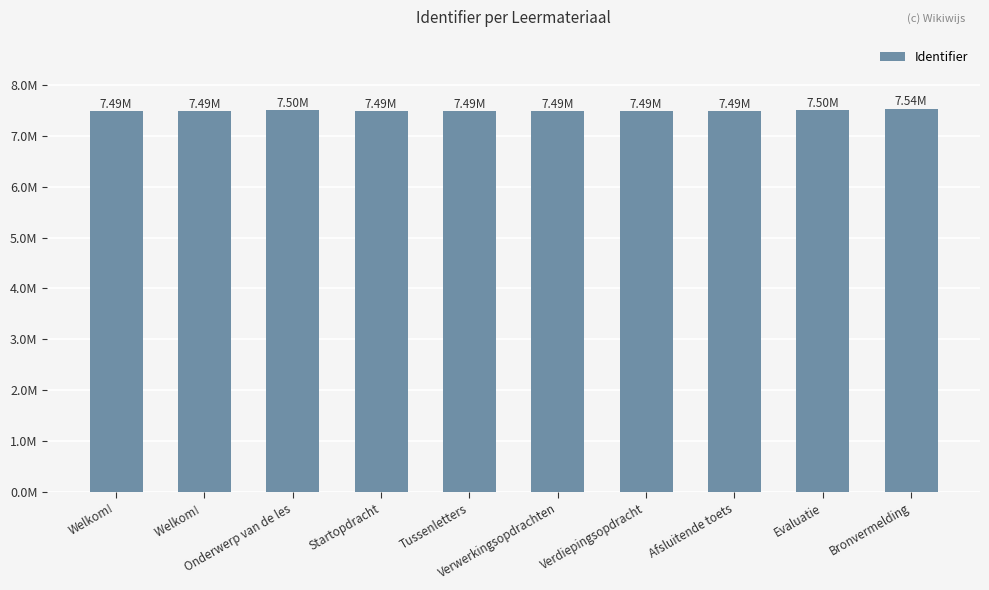

Are the bars horizontal?

No